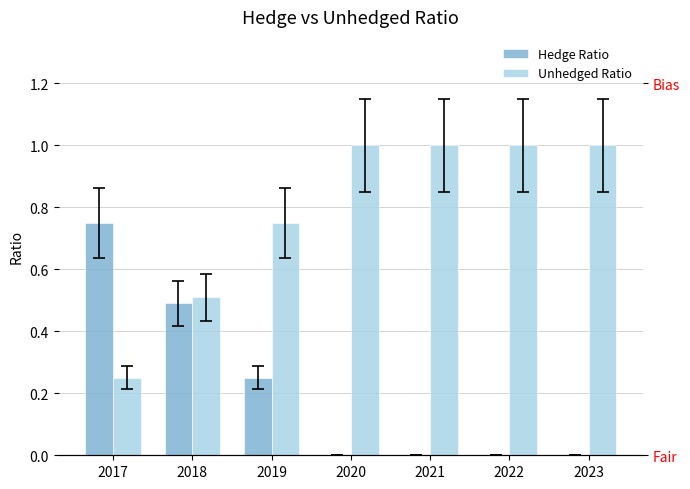

Rank the series by their average value, from highest to lowest.

Unhedged Ratio, Hedge Ratio